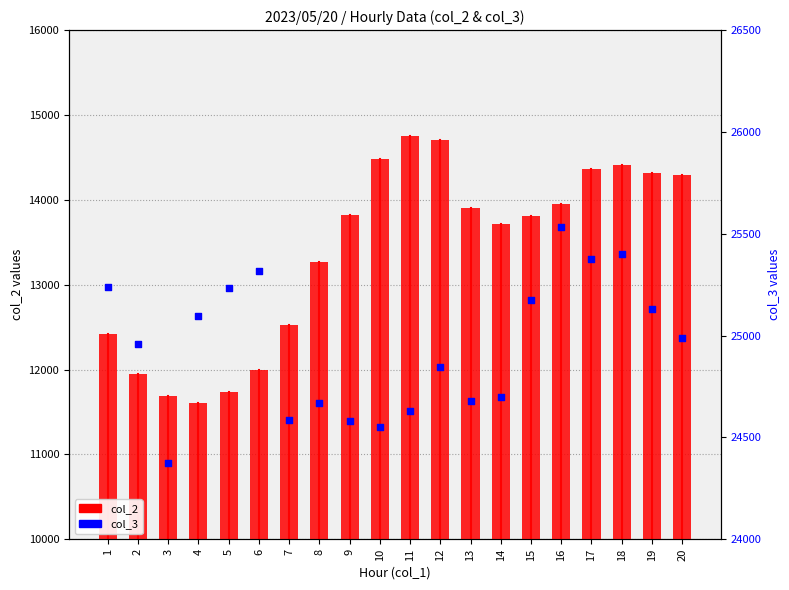

Which series reaches the maximum Y coordinate?

col_3